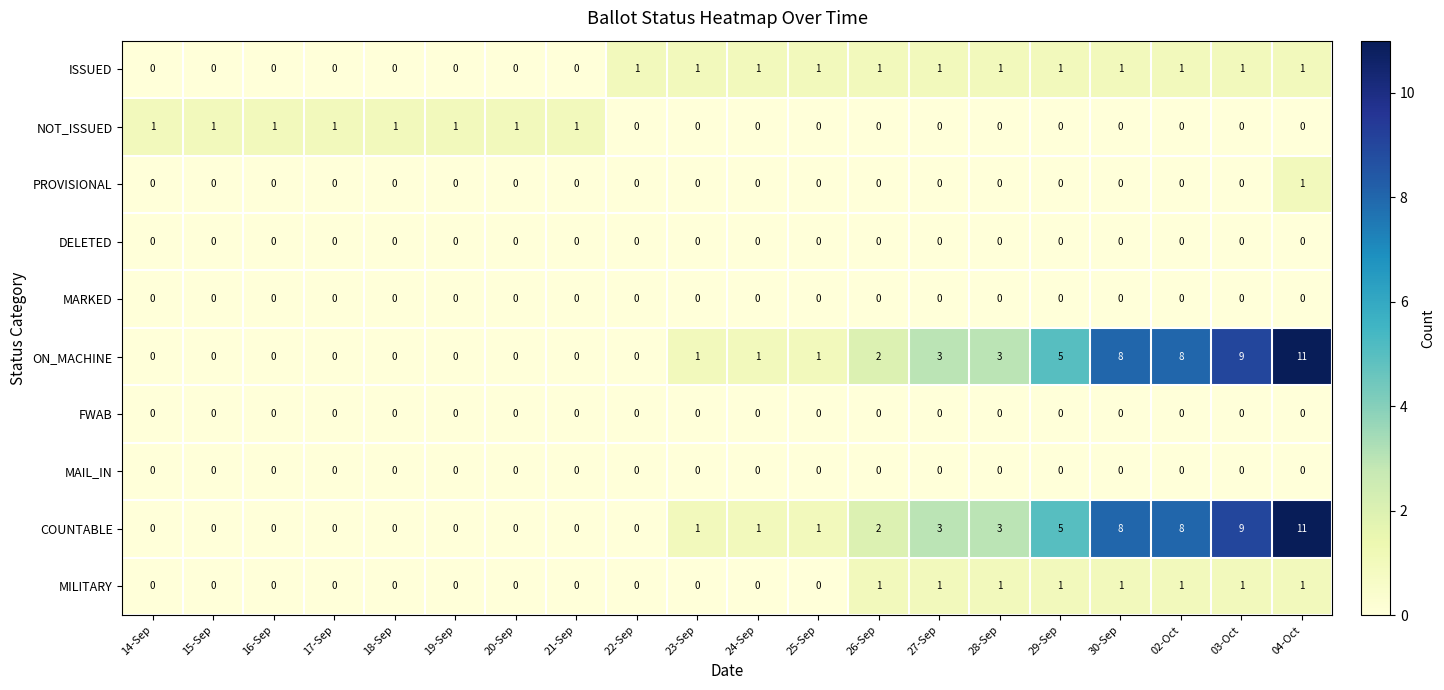

What is the difference between the maximum and minimum values in the ON_MACHINE series?

11